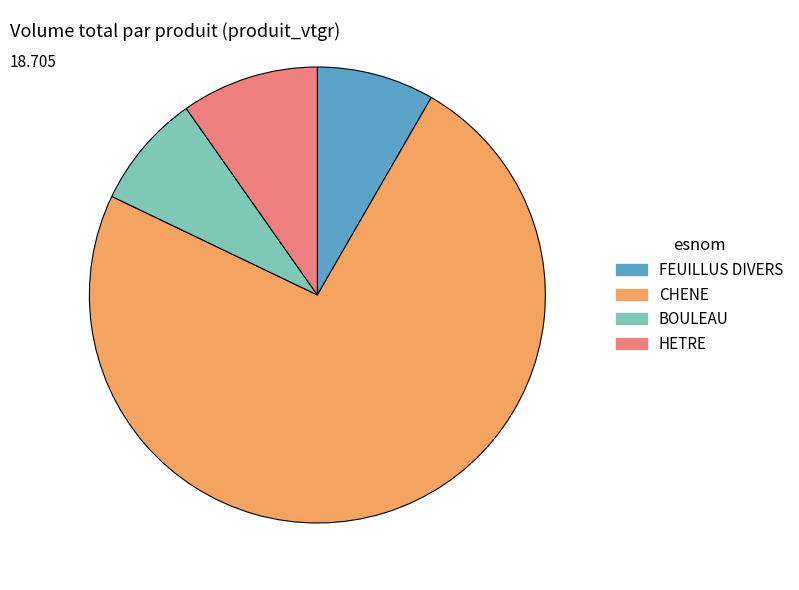

Combined, do BOULEAU and CHENE account for over 50%?

Yes